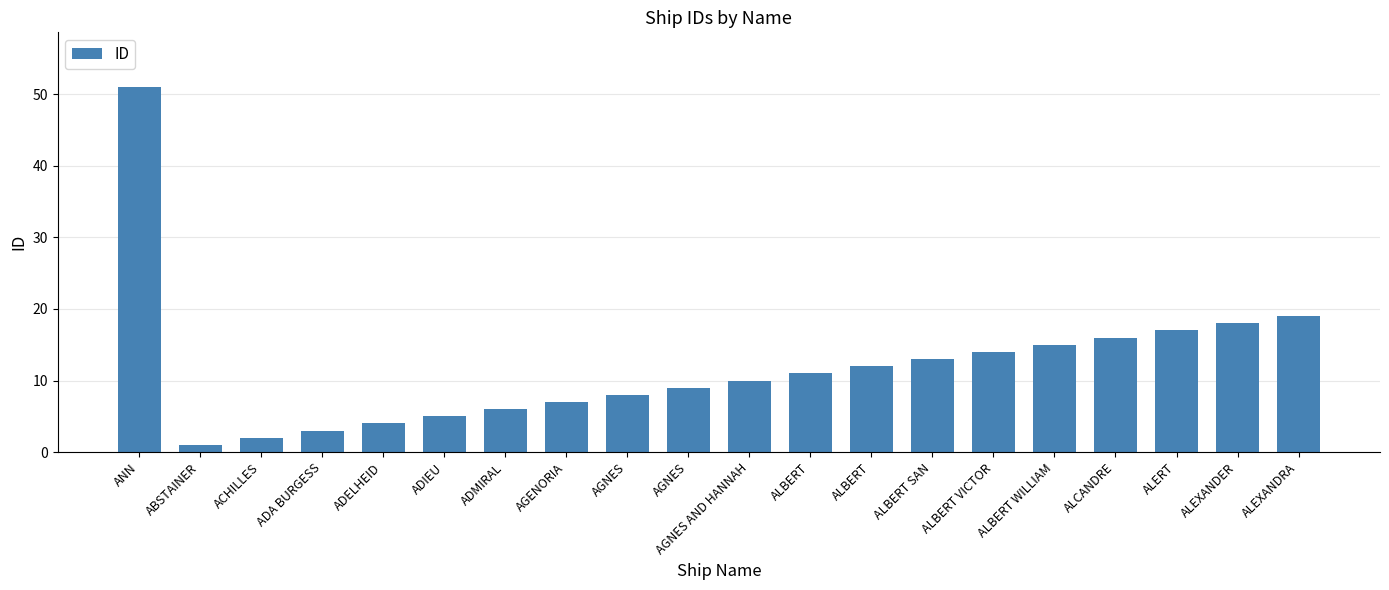

Are the bars horizontal?

No